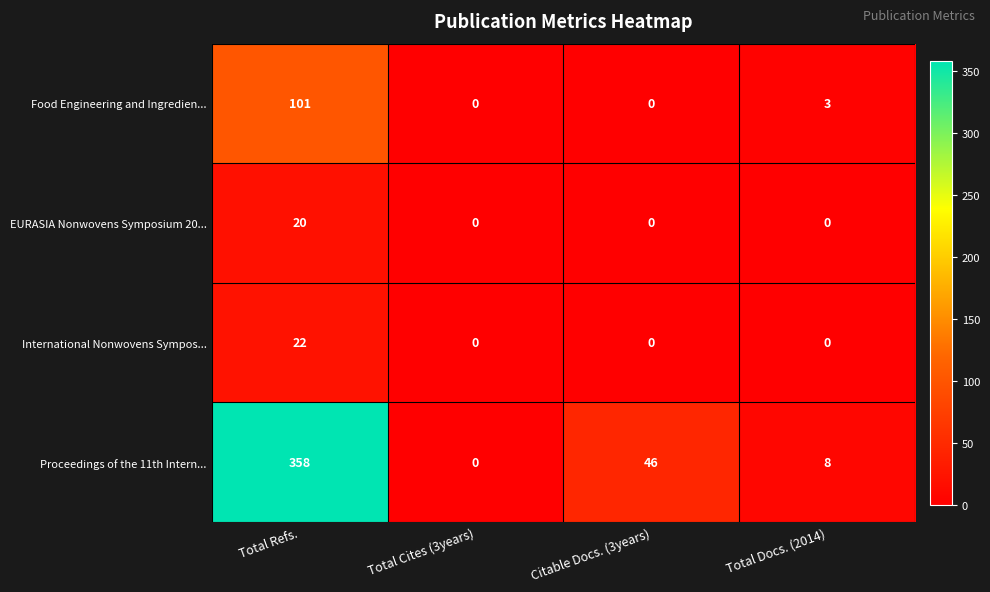

Reading right to left, transcribe all the data shown in this chart.

Food Engineering and Ingredien...: Total Docs. (2014)=3	Citable Docs. (3years)=0	Total Cites (3years)=0	Total Refs.=101
EURASIA Nonwovens Symposium 20...: Total Docs. (2014)=0	Citable Docs. (3years)=0	Total Cites (3years)=0	Total Refs.=20
International Nonwovens Sympos...: Total Docs. (2014)=0	Citable Docs. (3years)=0	Total Cites (3years)=0	Total Refs.=22
Proceedings of the 11th Intern...: Total Docs. (2014)=8	Citable Docs. (3years)=46	Total Cites (3years)=0	Total Refs.=358